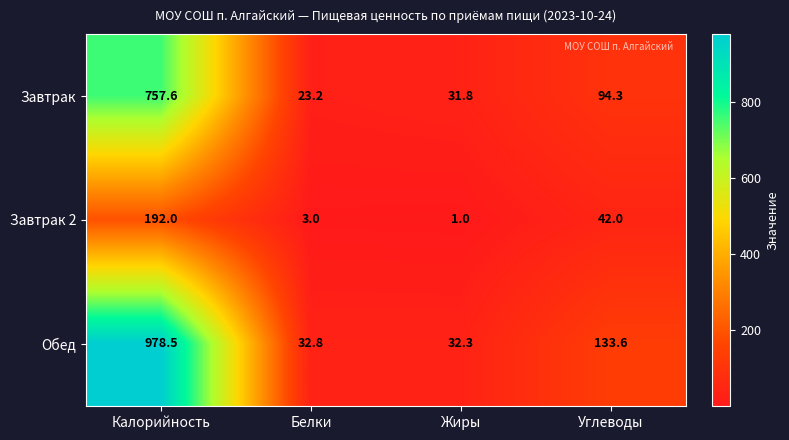

Reading left to right, transcribe all the data shown in this chart.

Завтрак: 757.6	23.2	31.8	94.3
Завтрак 2: 192.0	3.0	1.0	42.0
Обед: 978.5	32.8	32.3	133.6